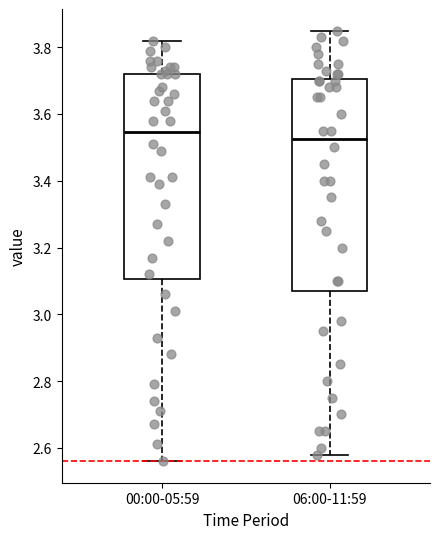

Reading left to right, read every box against the y-axis: the position of its median line, the range the box covers, and the ends of its whiskers. The values are not printed on the chart, so give them approximately, as read against the axis.

00:00-05:59: median 3.54, box 3.10 to 3.72, whiskers 2.56 to 3.82
06:00-11:59: median 3.52, box 3.08 to 3.70, whiskers 2.58 to 3.86